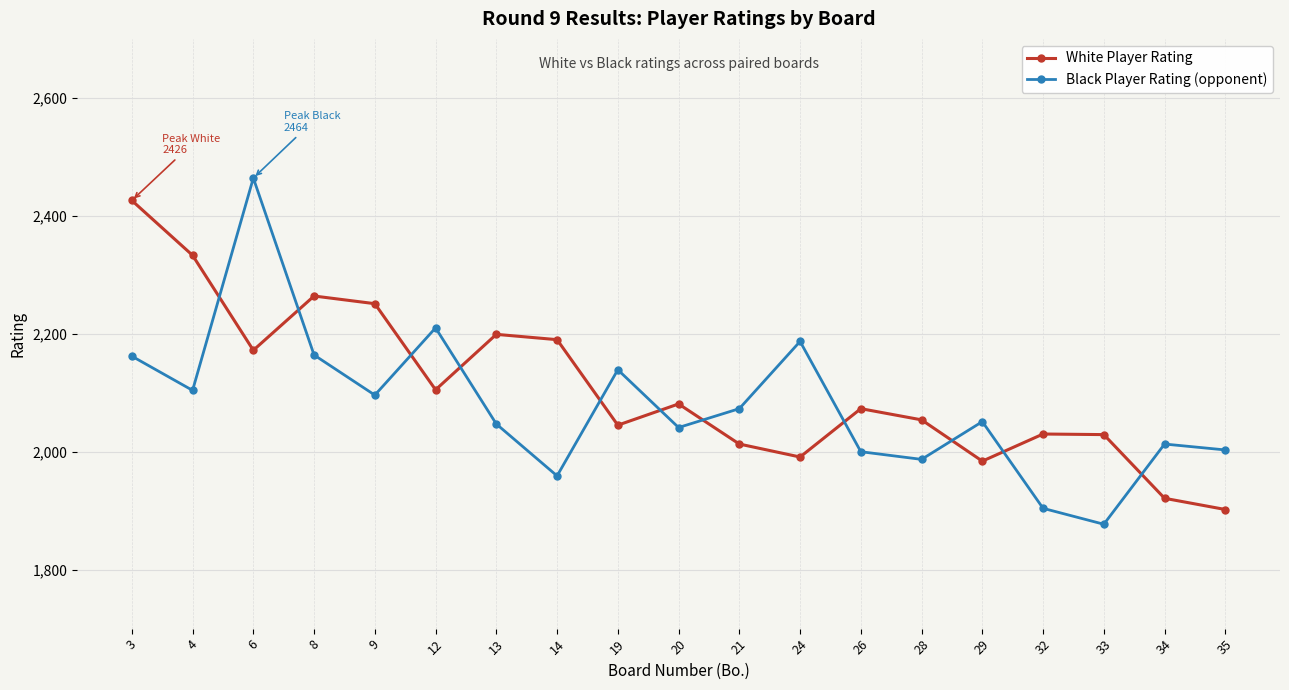

What is the value of the Black Player Rating (opponent) point at the 9th from the left?

2139